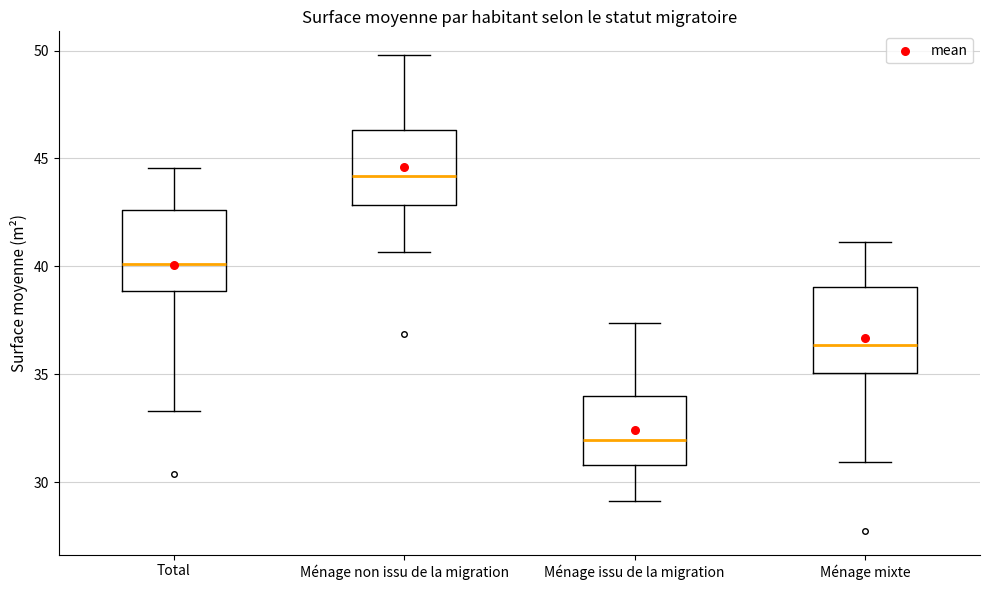

Which box's median line is the lowest?

Ménage issu de la migration